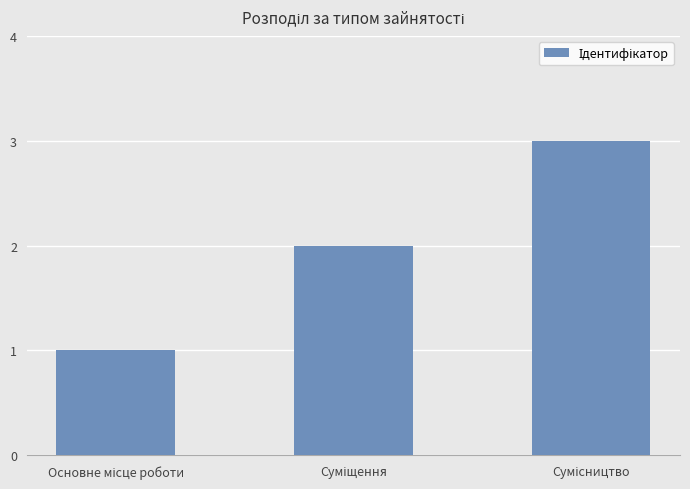

Reading left to right, extract all data points from this chart.

1	2	3